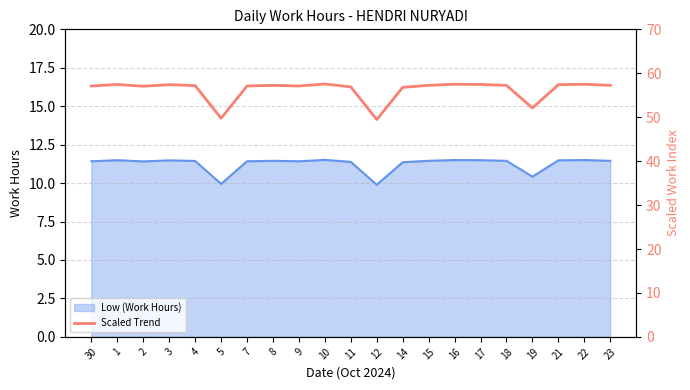

Reading left to right, extract all data points from this chart.

30=57.1	1=57.5	2=57.0	3=57.4	4=57.2	5=49.8	7=57.1	8=57.2	9=57.1	10=57.5	11=56.9	12=49.5	14=56.8	15=57.2	16=57.5	17=57.5	18=57.2	19=52.1	21=57.4	22=57.5	23=57.2